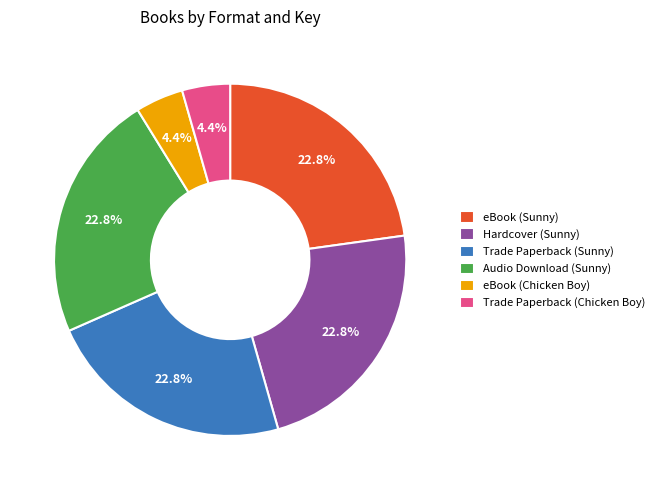

True or false: Trade Paperback (Chicken Boy) accounts for 4% of the total.

True